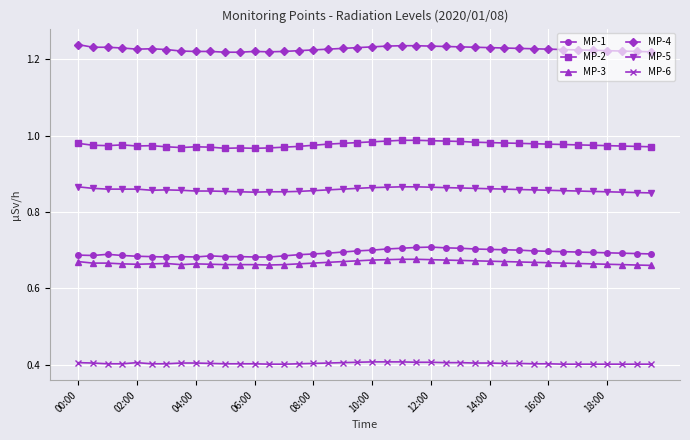

How many MP-5 values are between 0 and 1?

40